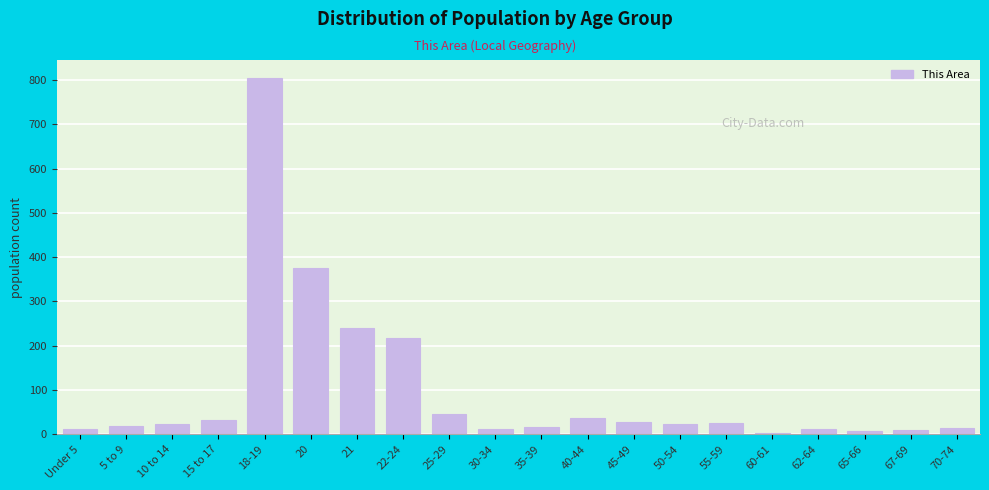

What is the label of the 16th bar from the right?

18-19